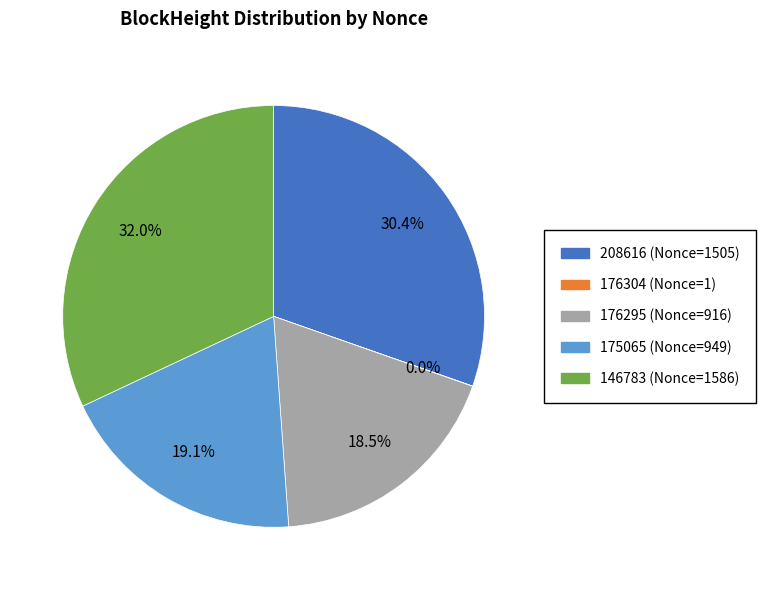

Is there any slice that represents more than half of the pie?

No